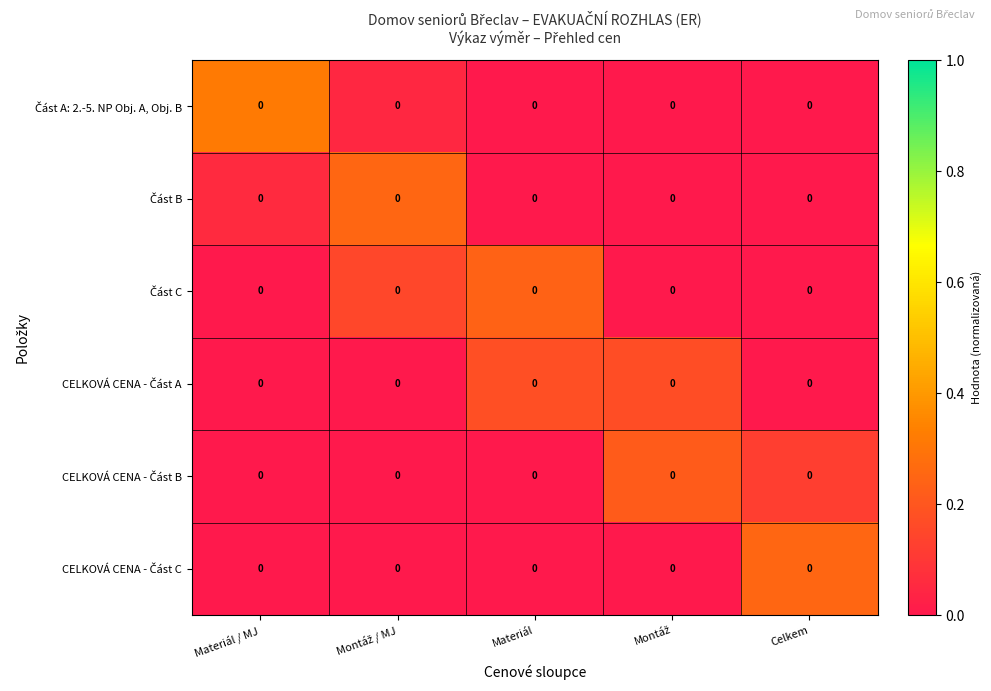

Is the value of Část B at Materiál greater than the value of Část A: 2.-5. NP Obj. A, Obj. B at Celkem?

No